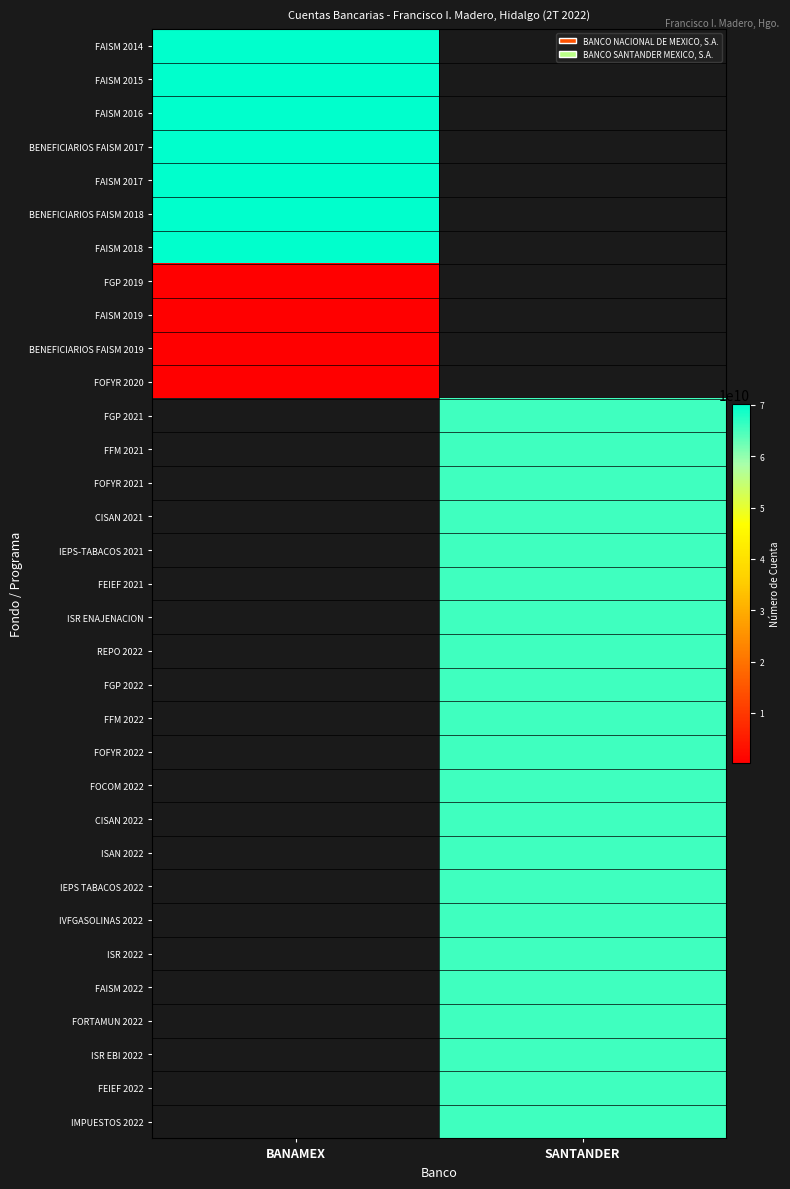

Rank the series by their maximum value, from lowest to highest.

FGP 2019, FAISM 2019, BENEFICIARIOS FAISM 2019, FOFYR 2020, FAISM 2014, FAISM 2015, FAISM 2016, FAISM 2017, BENEFICIARIOS FAISM 2017, FAISM 2018, BENEFICIARIOS FAISM 2018, FGP 2021, FFM 2021, FOFYR 2021, CISAN 2021, IEPS-TABACOS 2021, FEIEF 2021, ISR ENAJENACION, REPO 2022, FGP 2022, FFM 2022, FOFYR 2022, FOCOM 2022, CISAN 2022, ISAN 2022, IEPS TABACOS 2022, IVFGASOLINAS 2022, ISR 2022, FAISM 2022, FORTAMUN 2022, ISR EBI 2022, FEIEF 2022, IMPUESTOS 2022